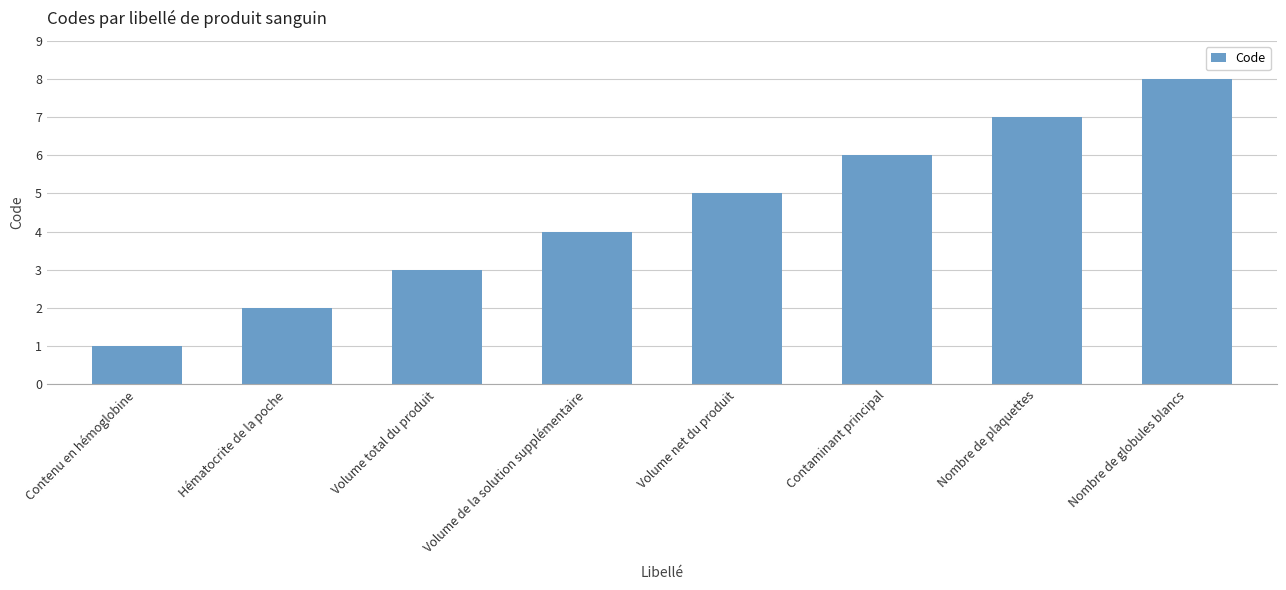

What is the label of the 4th bar from the right?

Volume net du produit